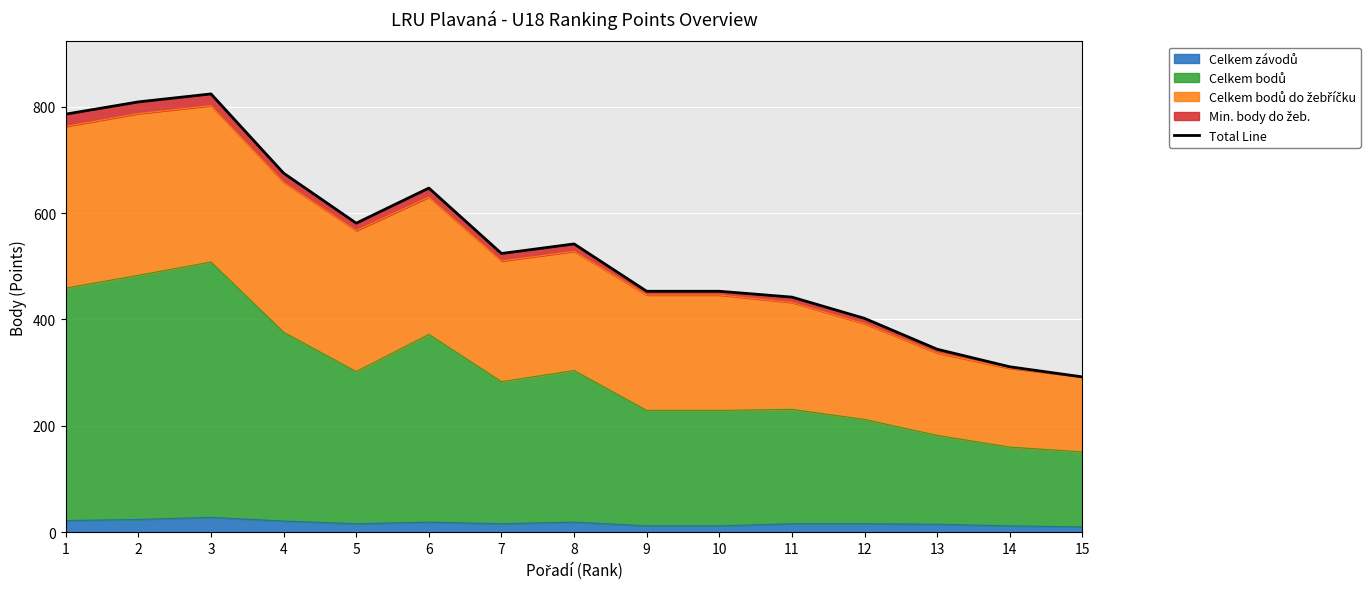

Rank the categories by value from lowest to highest.

15, 14, 13, 12, 11, 9, 10, 7, 8, 5, 6, 4, 1, 2, 3